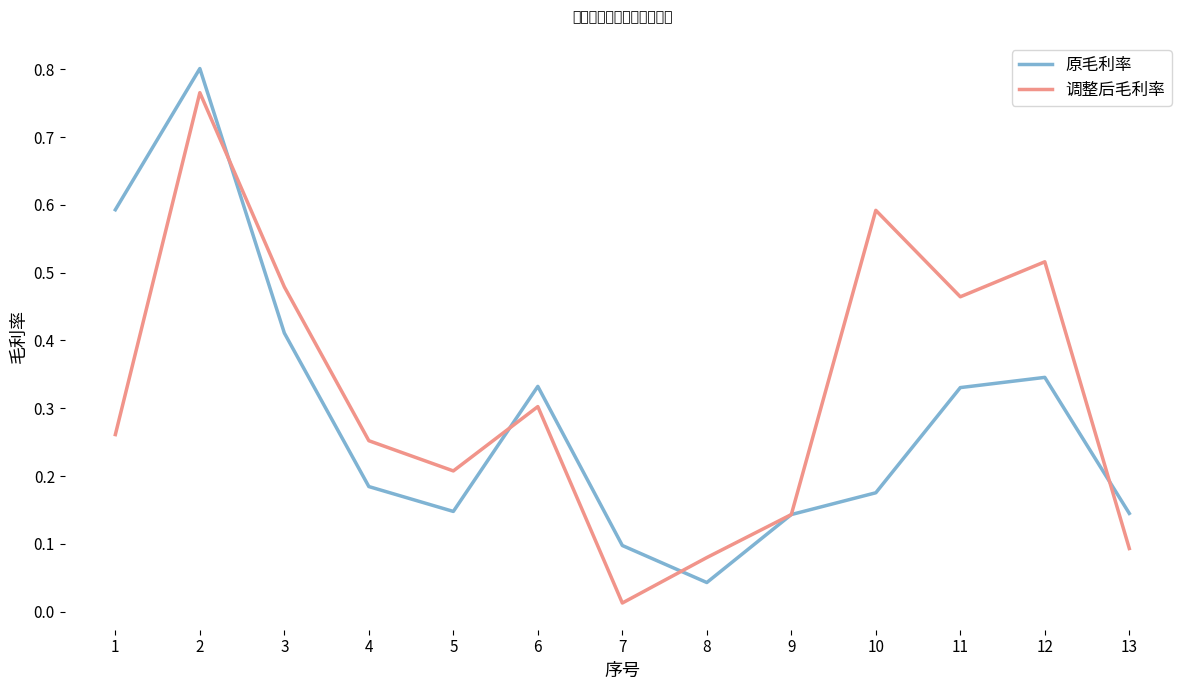

Rank the series at 6 from highest to lowest value.

原毛利率, 调整后毛利率